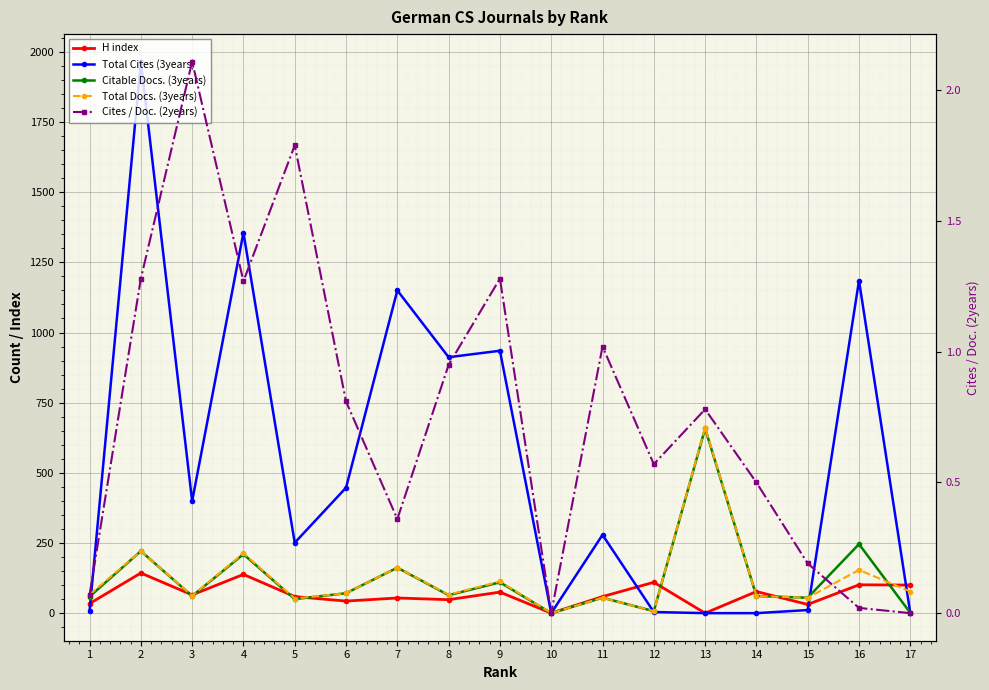

Is it true that Citable Docs. (3years) equals 658.0 at 13?

True